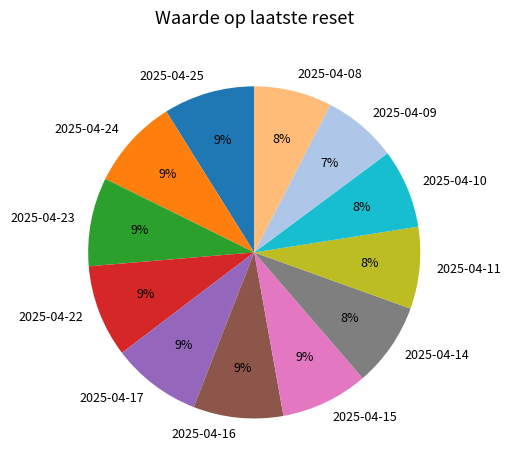

To the nearest percent, what portion does 2025-04-09 represent?

7%